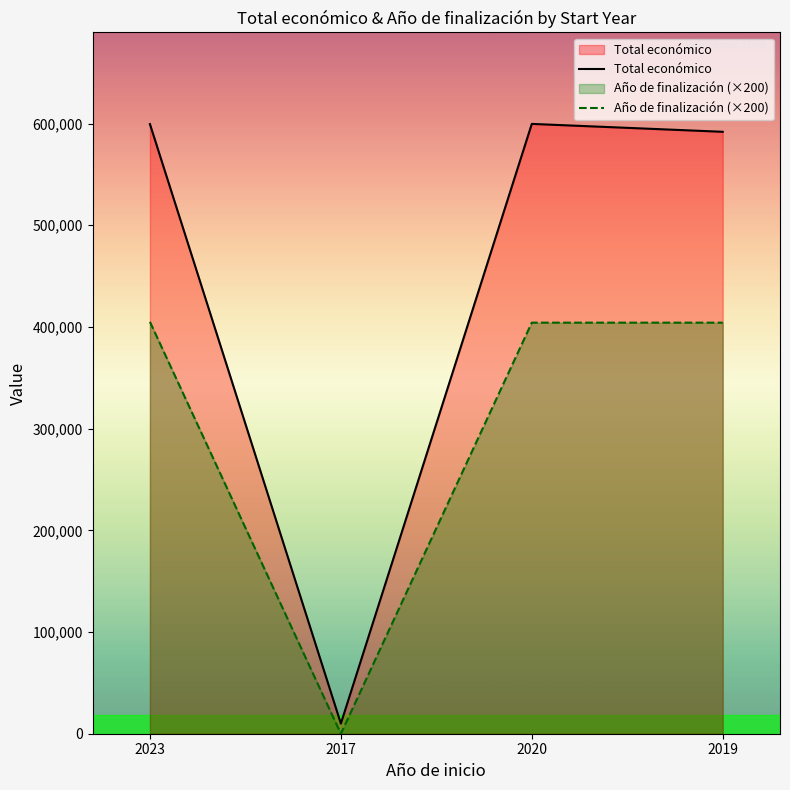

True or false: Año de finalización (×200) and Total económico cross at least once.

False